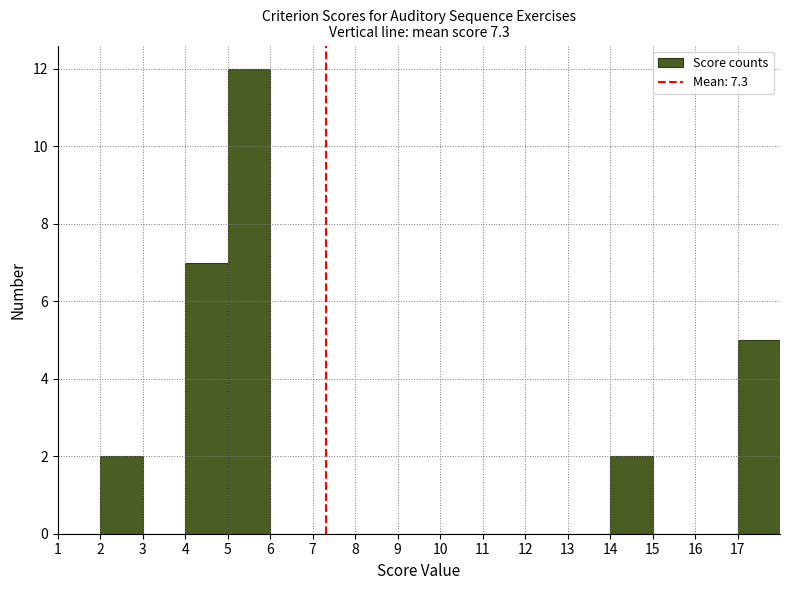

Reading left to right, list every bar in this chart as the range it spans on the x-axis followed by its height. The values are not printed on the chart, so give them approximately, as read against the axis.

1 to 2: 0
2 to 3: 2
3 to 4: 0
4 to 5: 7
5 to 6: 12
6 to 7: 0
7 to 8: 0
8 to 9: 0
9 to 10: 0
10 to 11: 0
11 to 12: 0
12 to 13: 0
13 to 14: 0
14 to 15: 2
15 to 16: 0
16 to 17: 0
17 to 18: 5